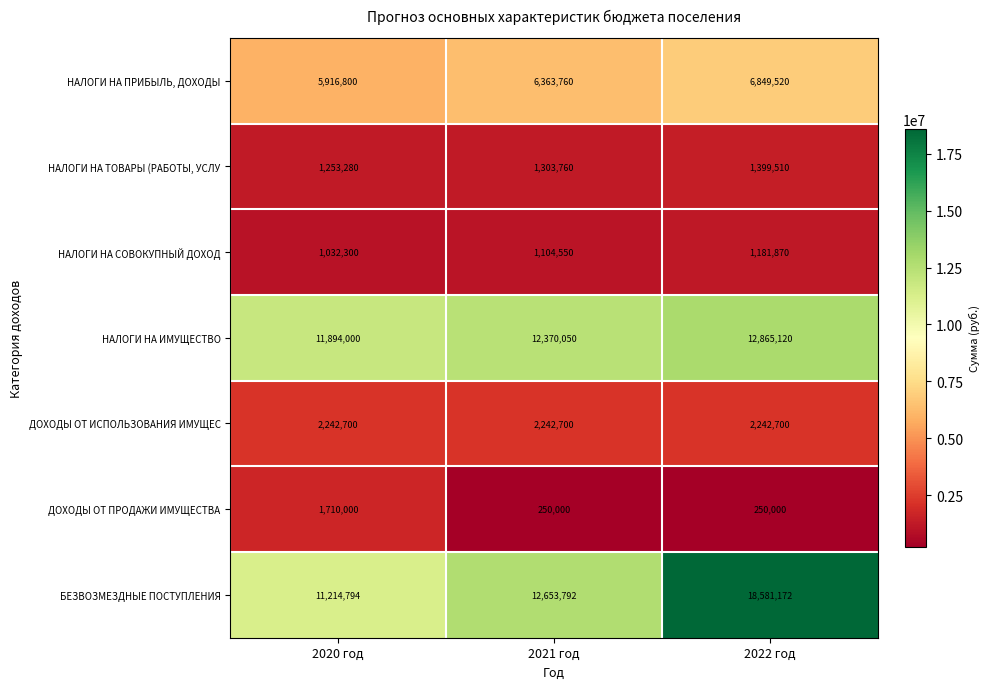

What is the maximum value for НАЛОГИ НА СОВОКУПНЫЙ ДОХОД?

1181870